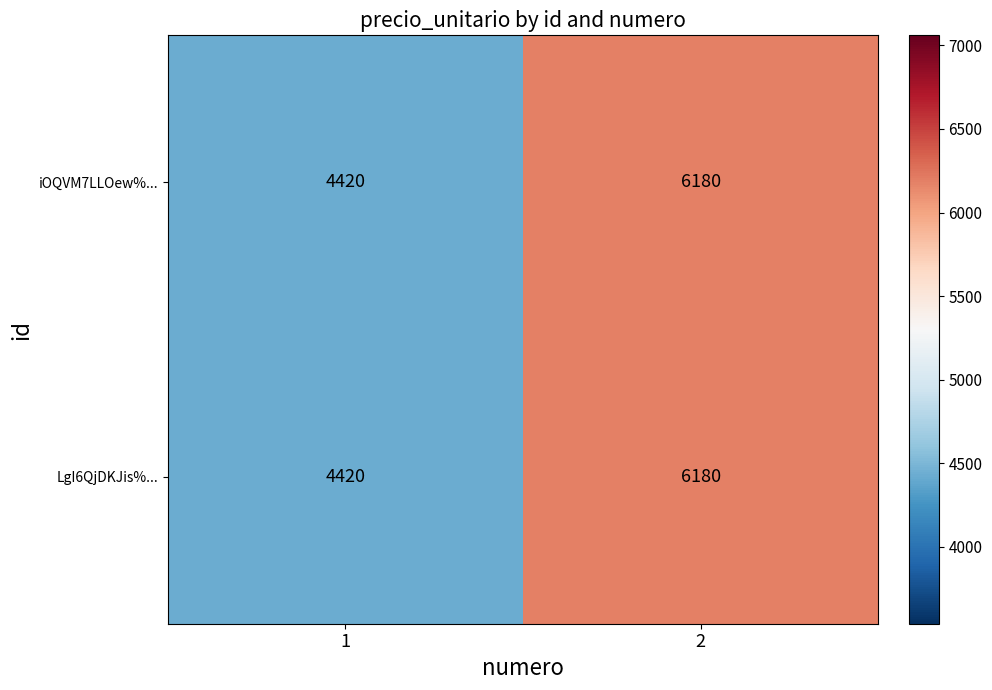

What is the difference between the maximum and minimum values in the LgI6QjDKJis%... series?

1760